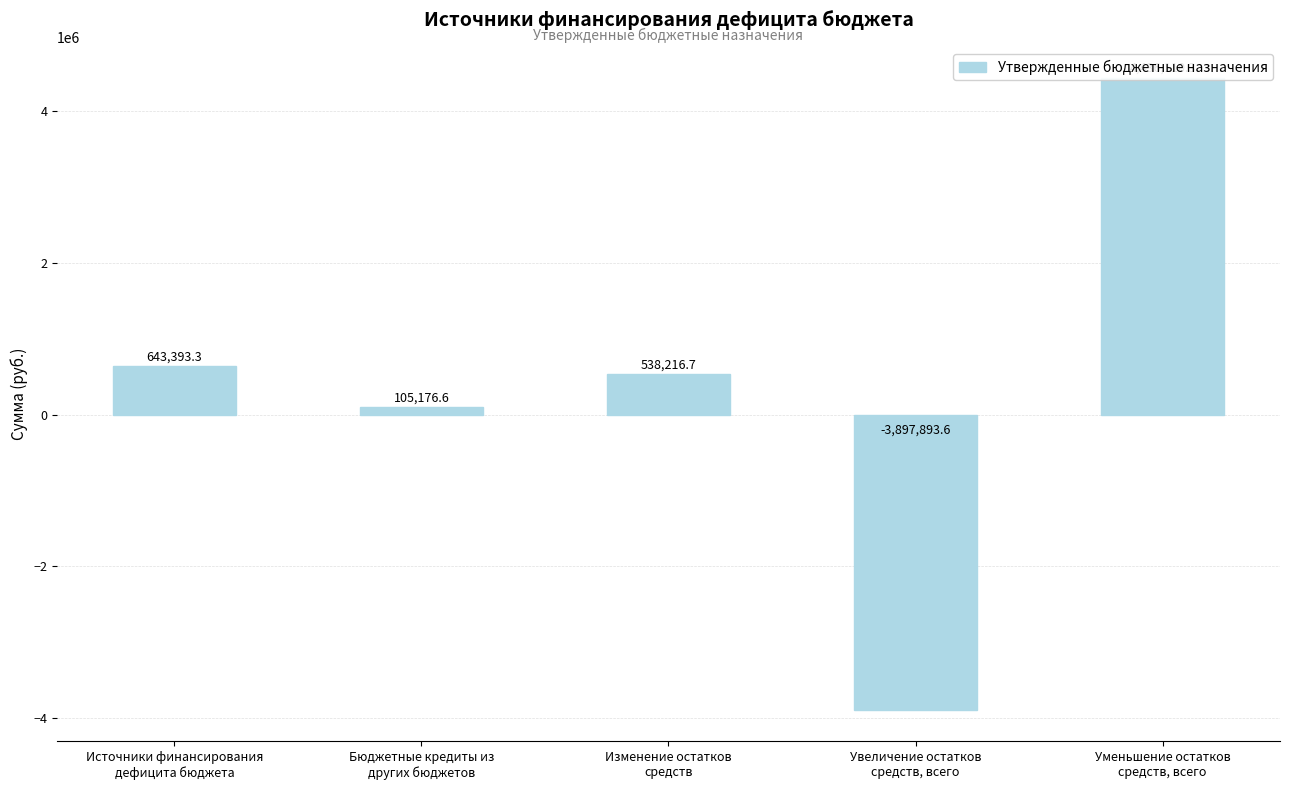

How many negative values are there?

1